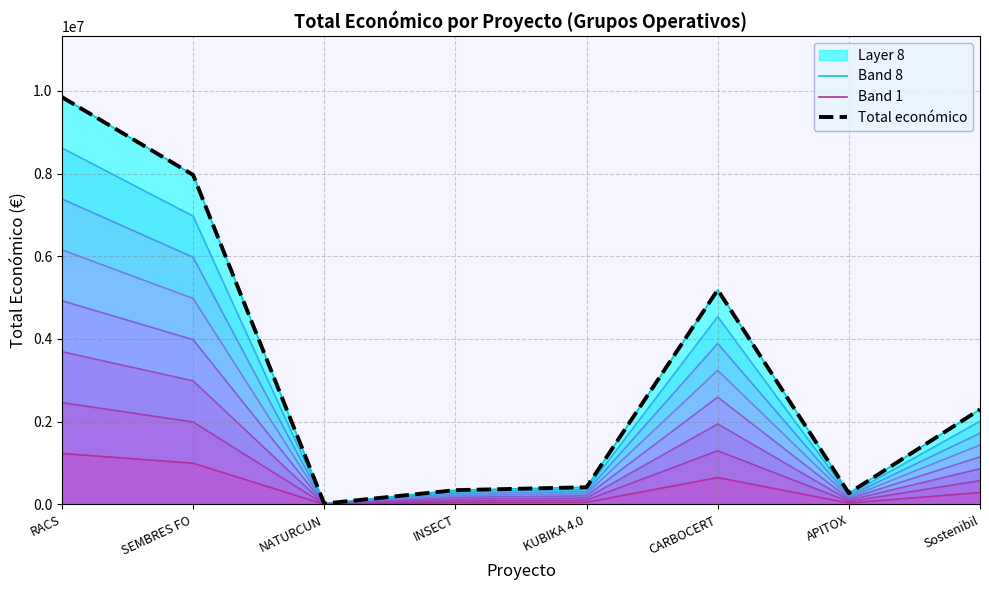

At which label does Band 8 first exceed 2296067?

RACS